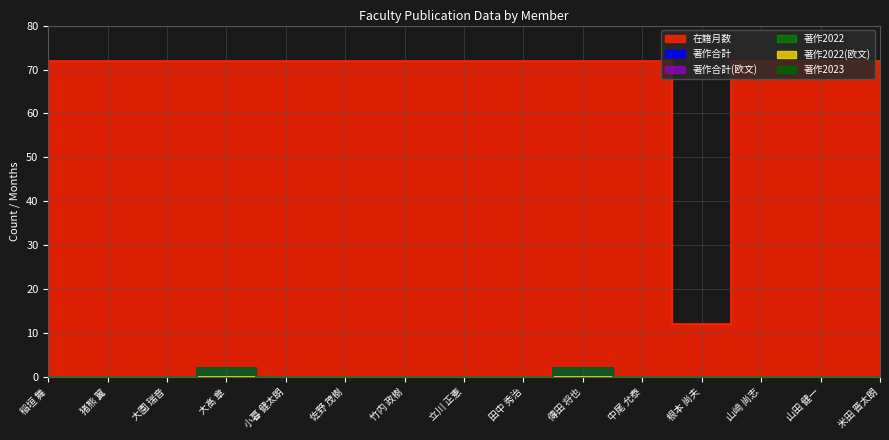

At which category does the chart reach its peak across all series?

稲垣 舞